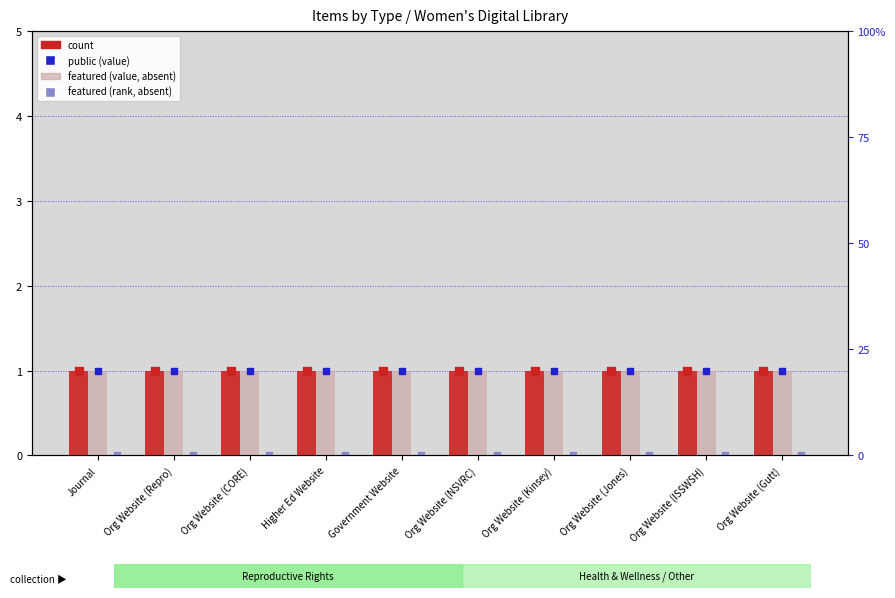

Which series has the largest total across all categories?

count